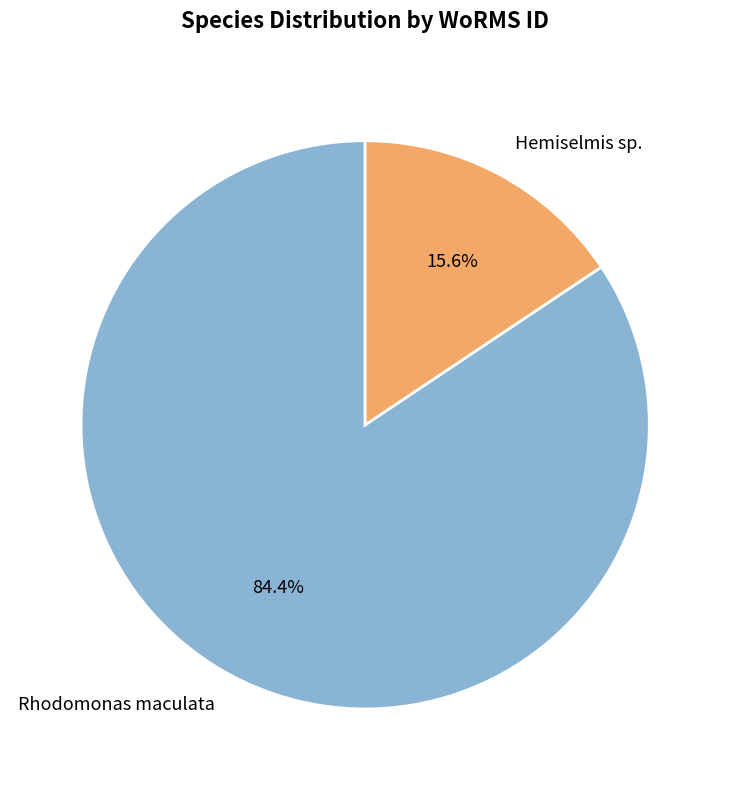

To the nearest percent, what is the difference between the Hemiselmis sp. and Rhodomonas maculata slice percentages?

69%